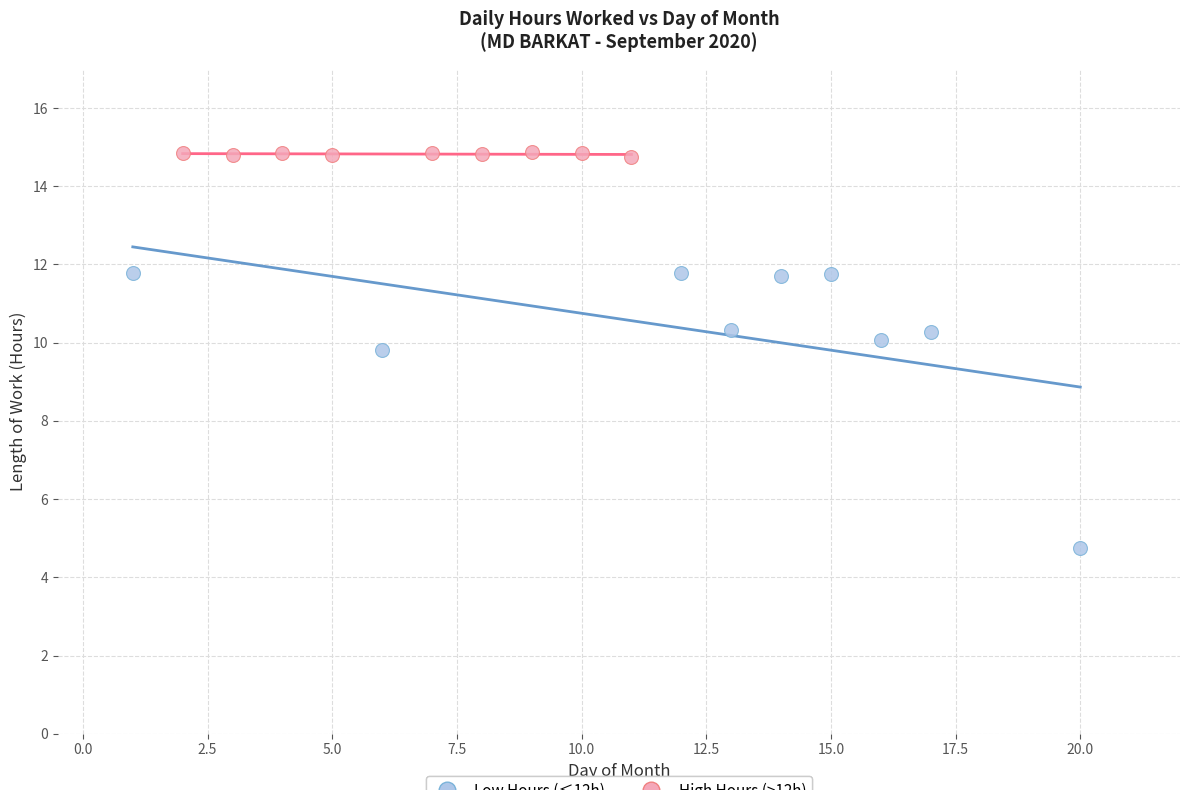

Which series has the largest Y range (max minus min)?

Low Hours (≤12h)